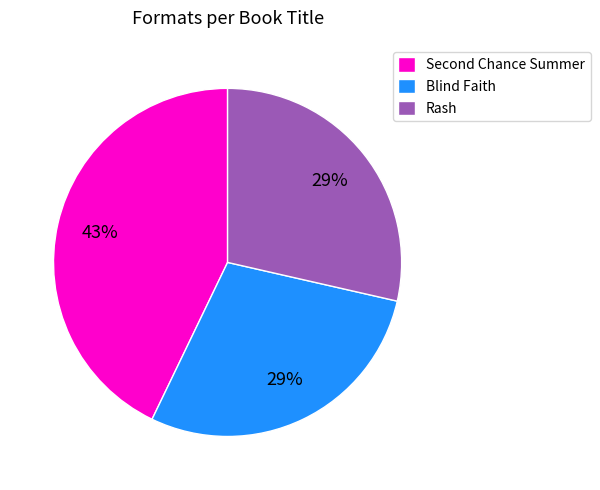

How many slices are in this pie chart?

3